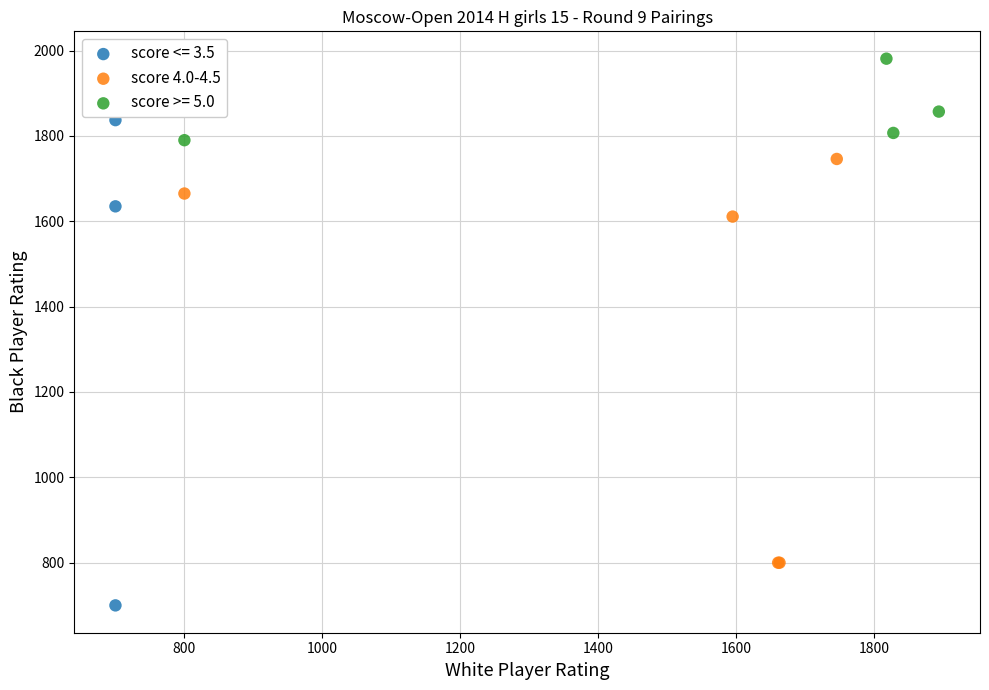

Which series has the widest spread of Y values?

score <= 3.5